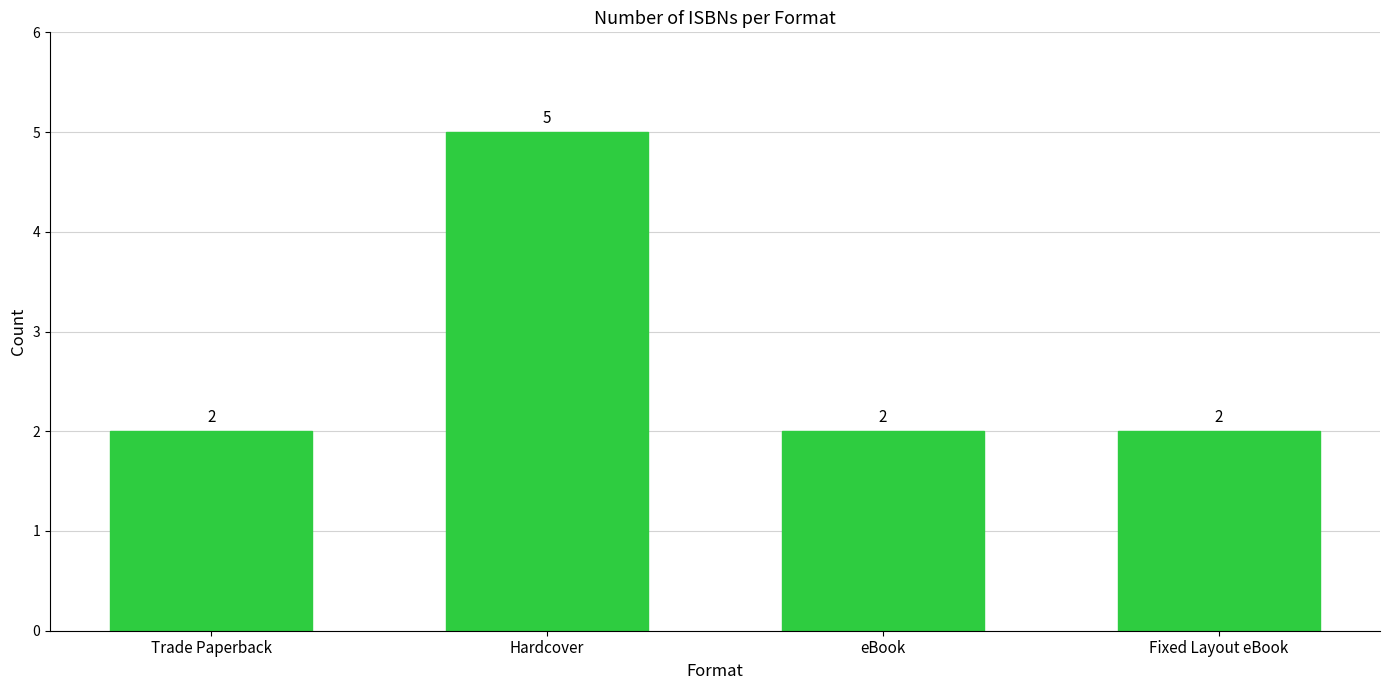

The chart shows a value of 2 at Fixed Layout eBook. True or false?

True